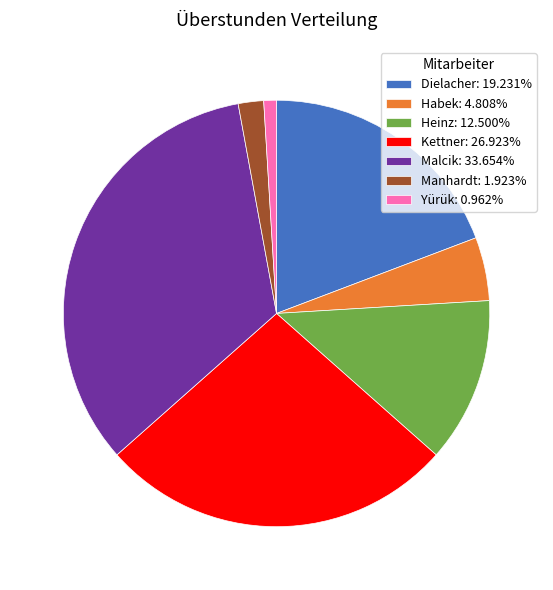

Do Kettner: 26.923% and Malcik: 33.654% together represent more than half of the pie?

Yes